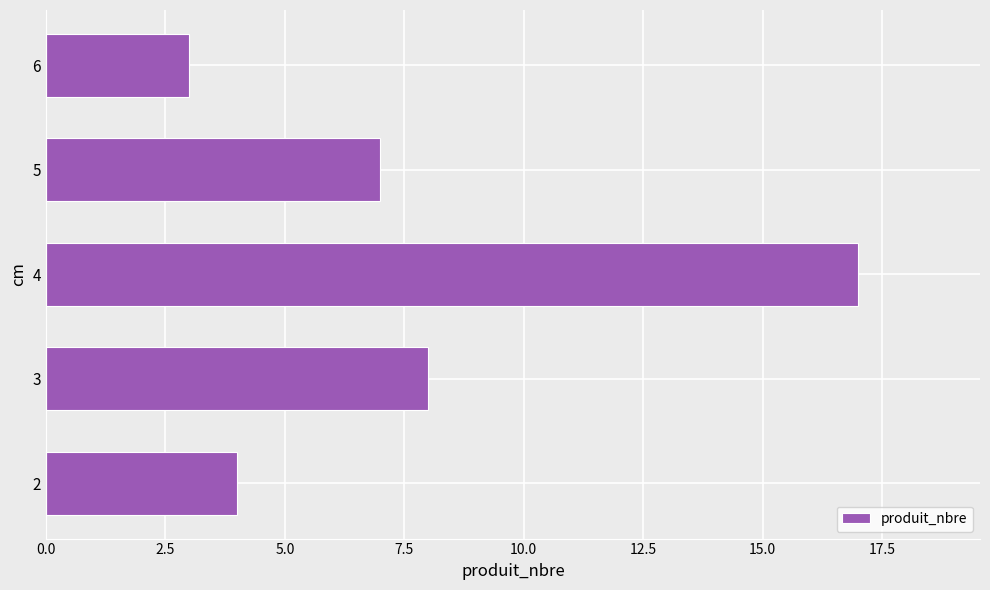

How many bars are there in total?

5